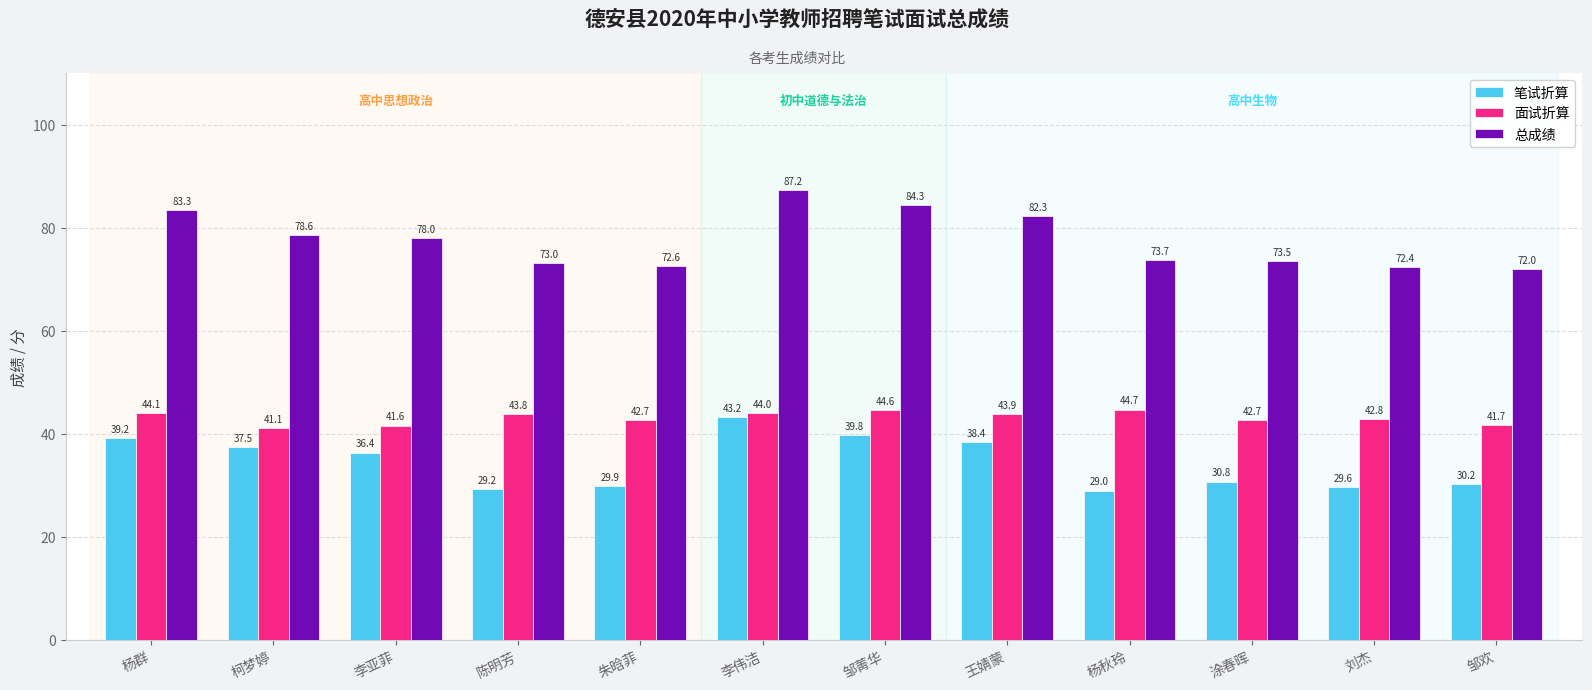

What is the smallest value displayed?

29.0